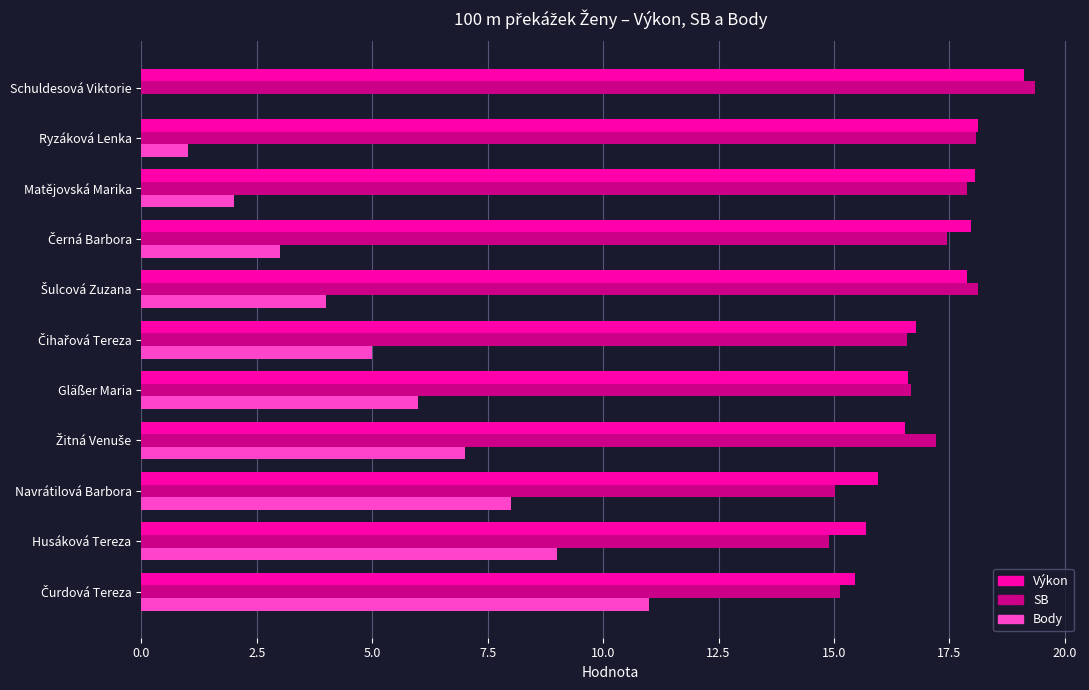

What is the sum of all Body values?

56.0